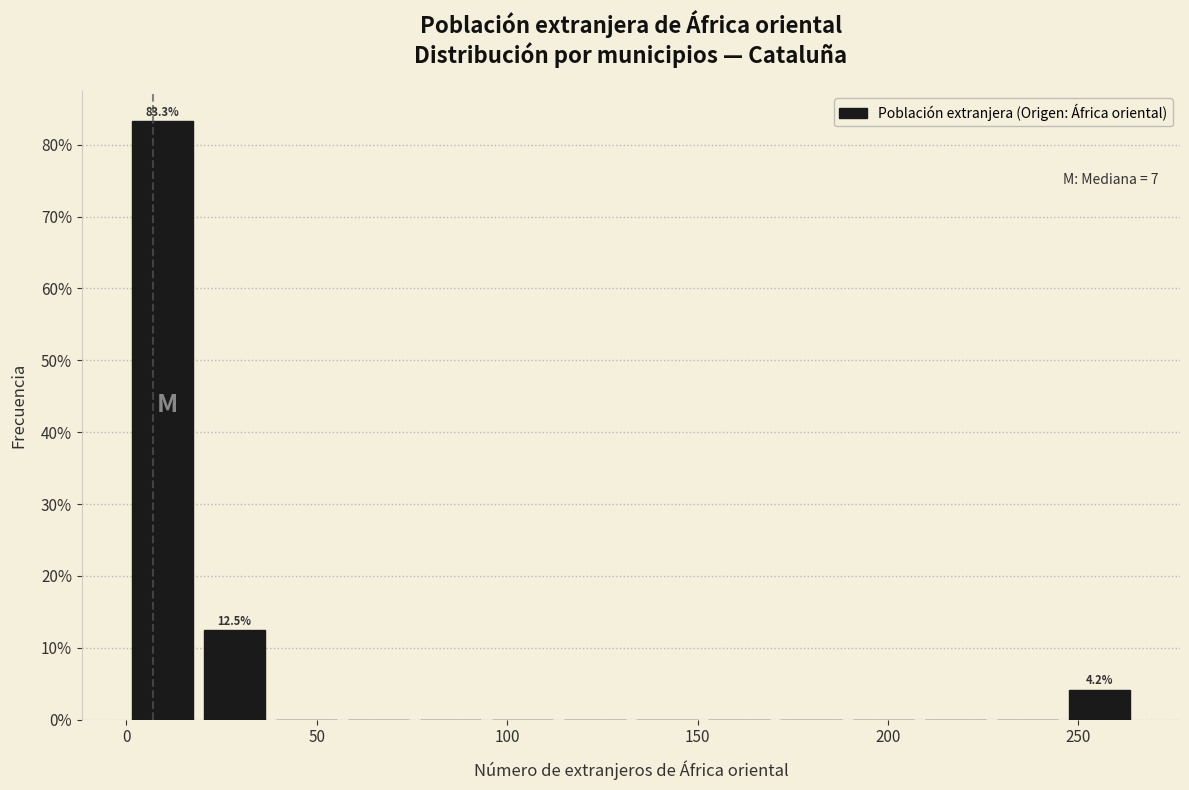

Read against the x-axis, roughly where is the centre of the tallest bar?

10